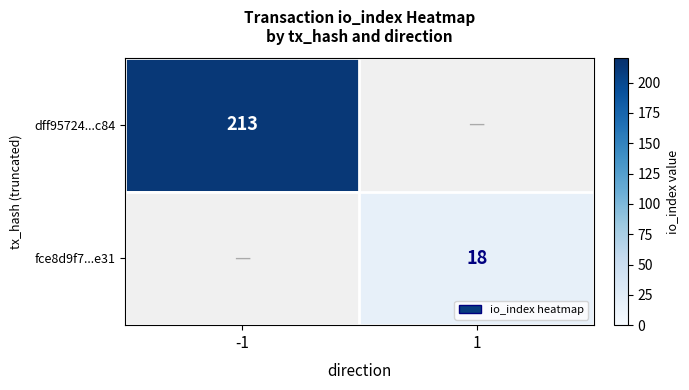

True or false: dff95724...c84 has a value of 213 at -1.

True